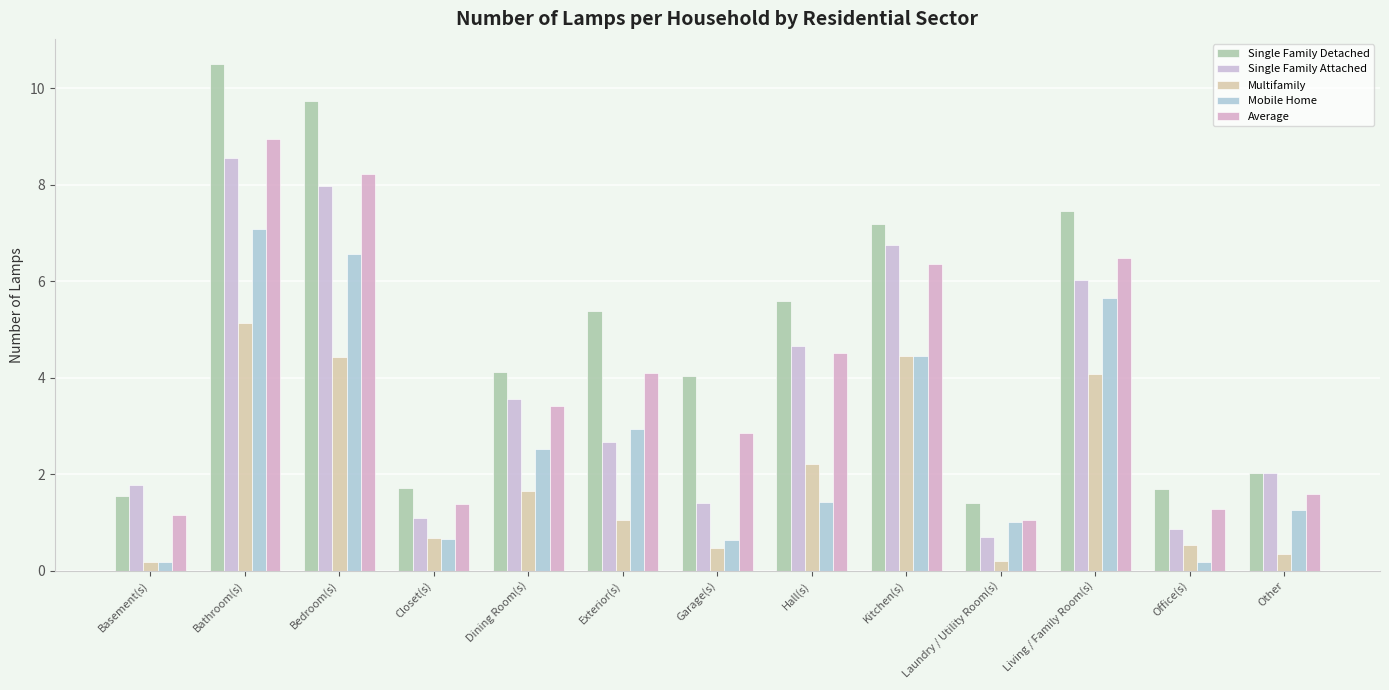

What is the difference between the maximum and minimum values in the Average series?

7.9